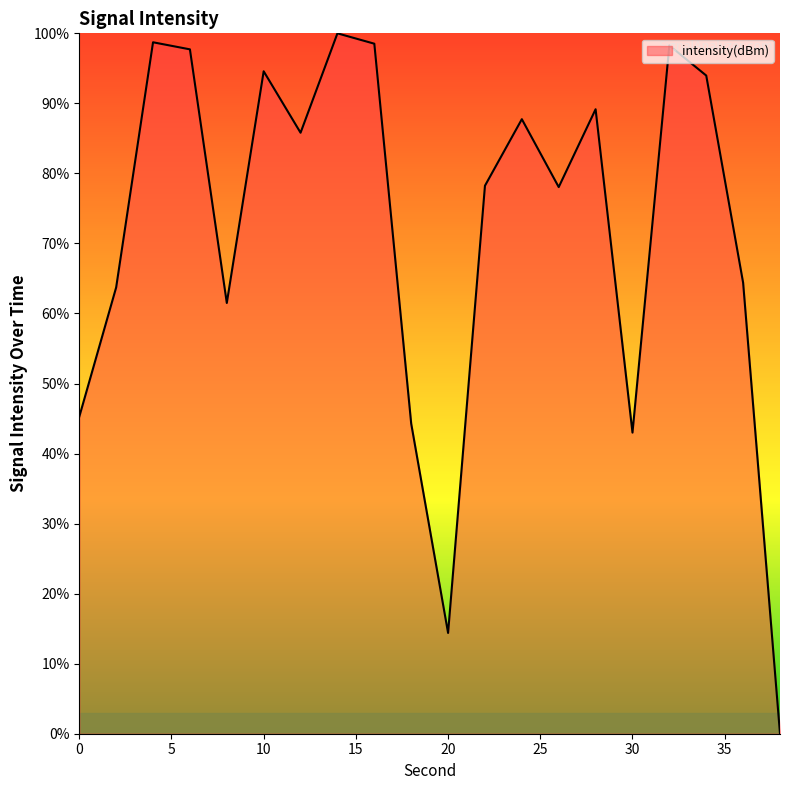

What is the average value?

71.9